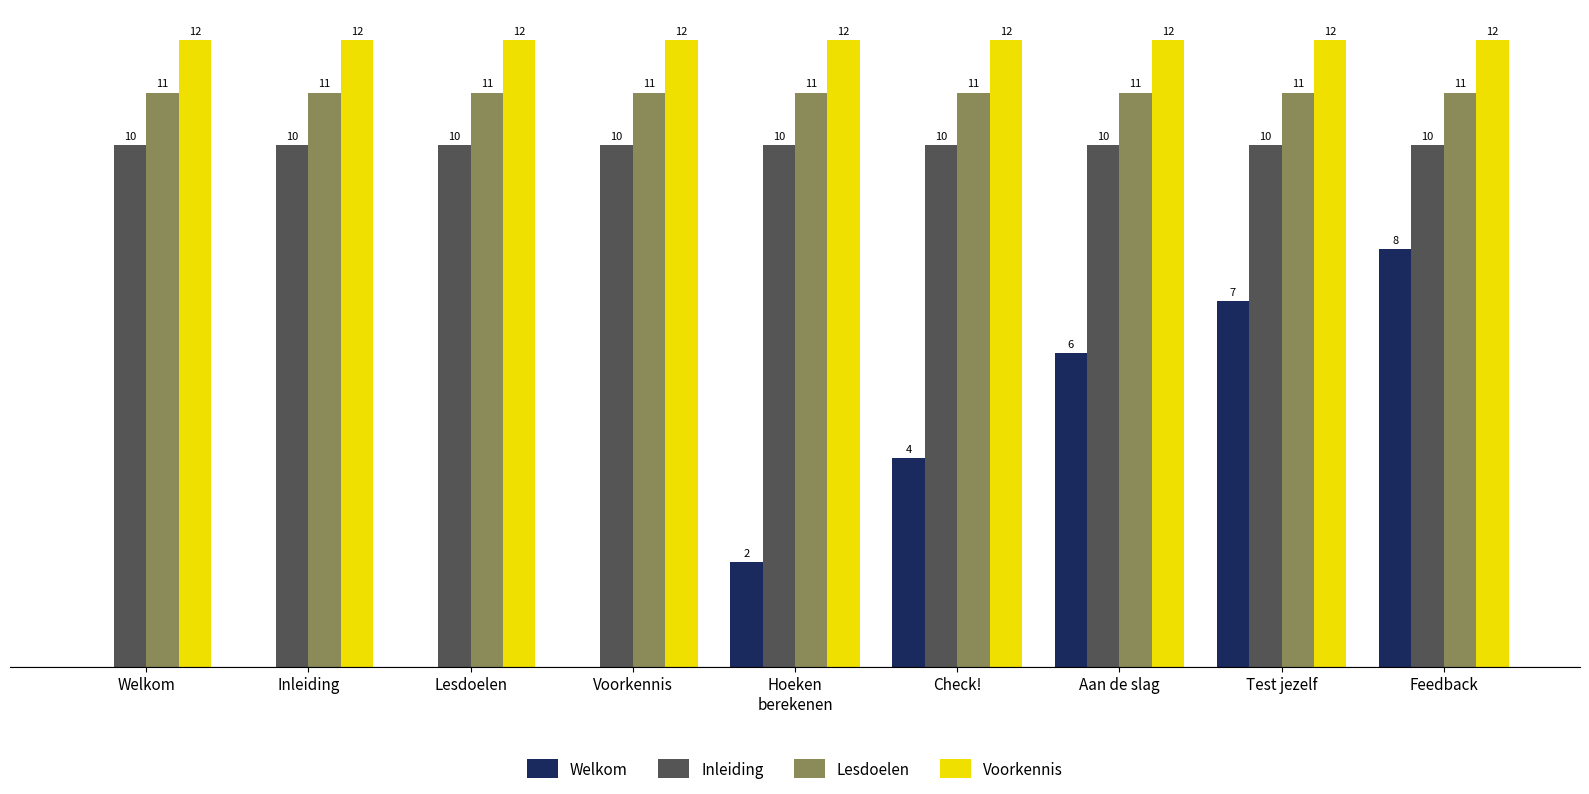

Which series changed the most between Inleiding and Aan de slag?

Welkom